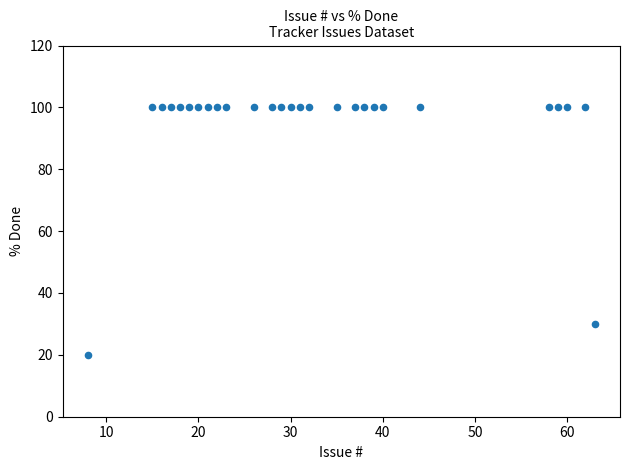

What Y value in the scatter plot is closest to 60?

30